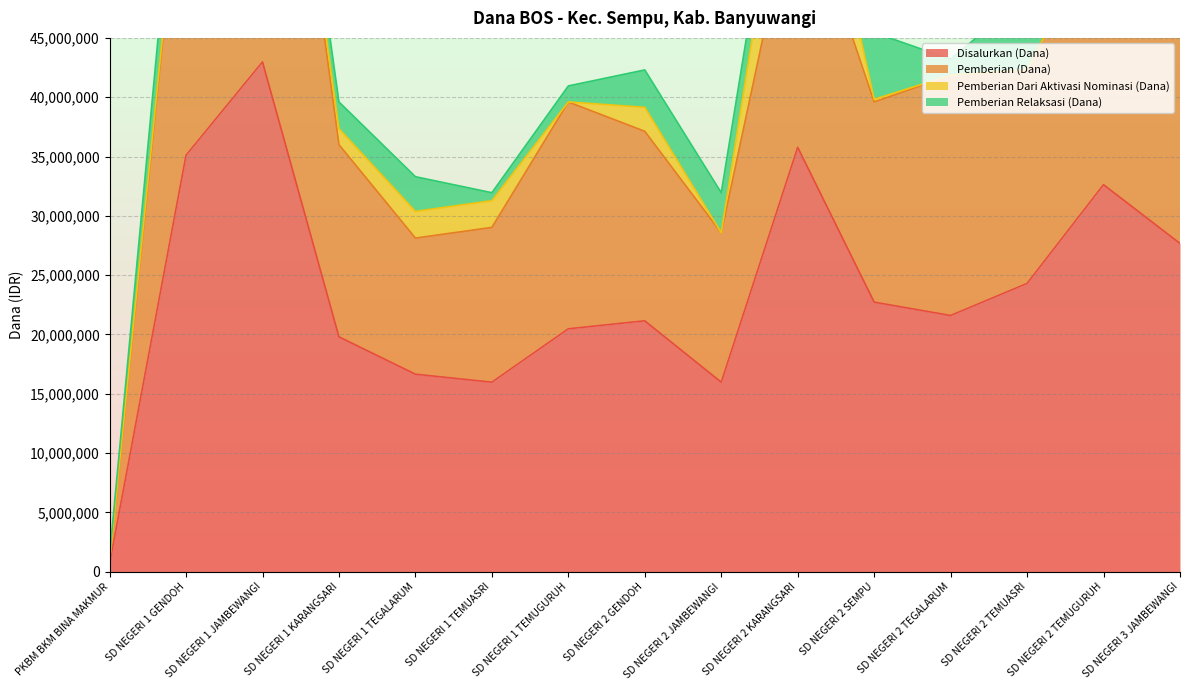

Where is the first local minimum for Disalurkan (Dana)?

SD NEGERI 1 TEMUASRI